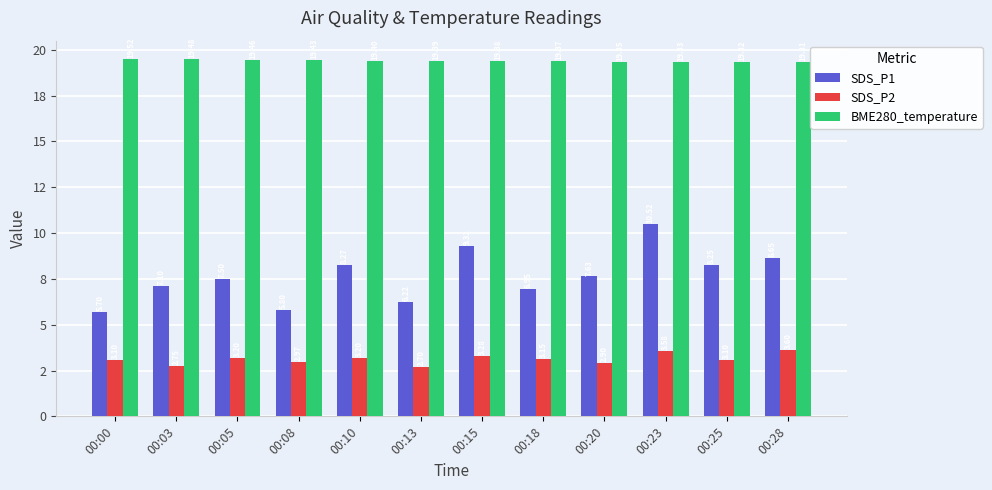

Which has a higher value, 00:20 or 00:15?

00:15